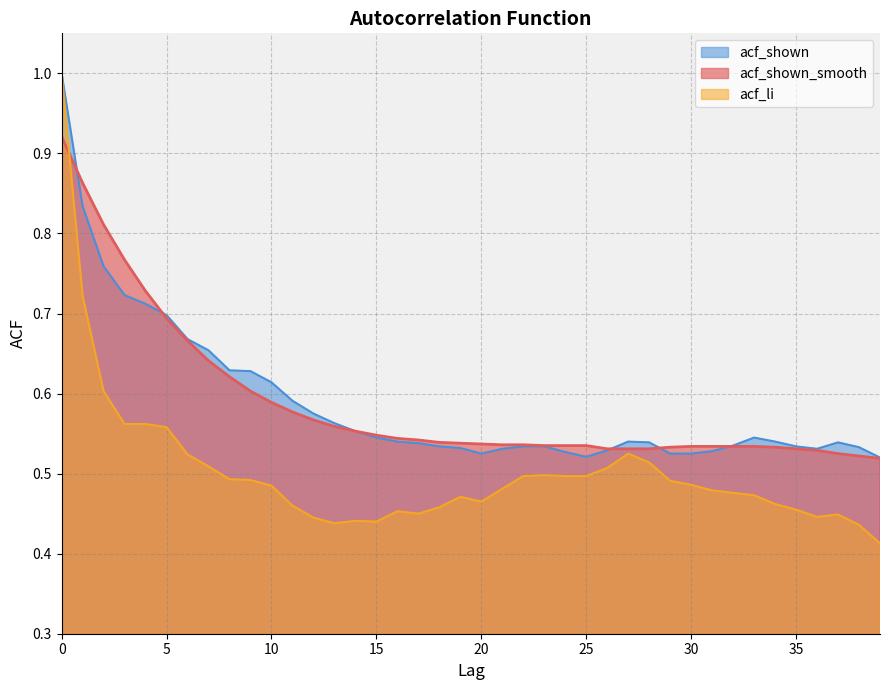

What is the greatest value displayed?

1.0